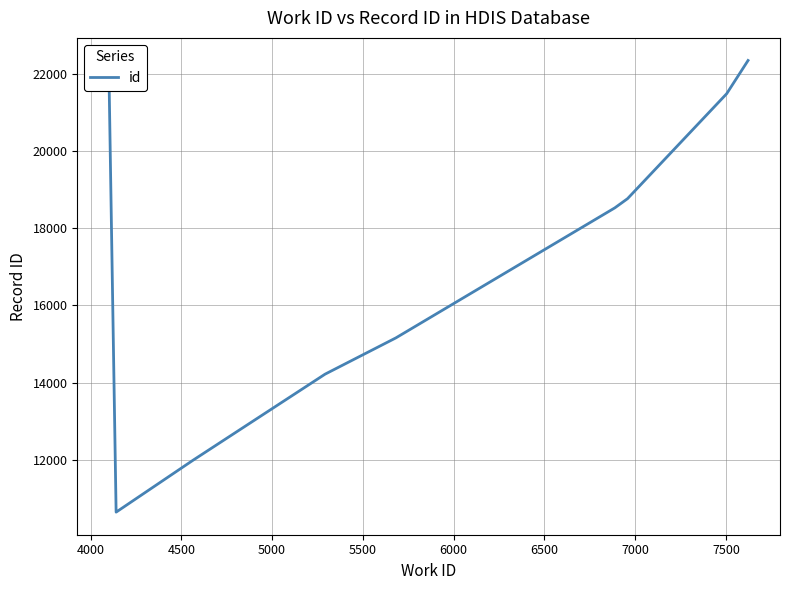

Reading left to right, transcribe all the data shown in this chart.

21584	10645	11987	14218	15157	18524	18762	21479	22341